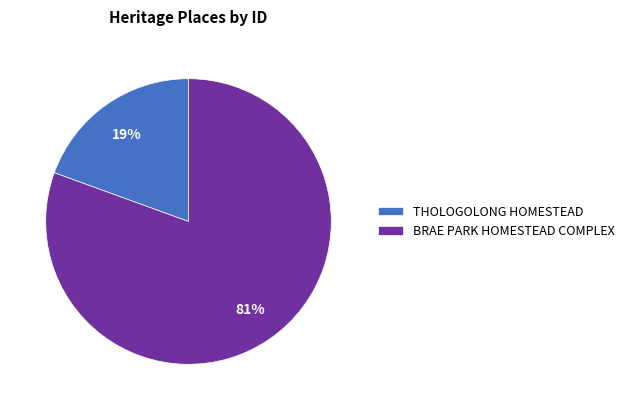

The THOLOGOLONG HOMESTEAD slice represents 7% of the pie. True or false?

False